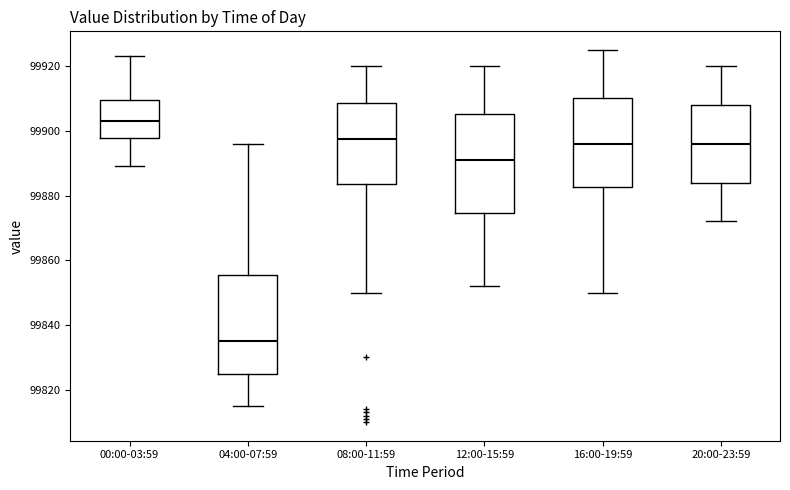

Which box's median line is the lowest?

04:00-07:59